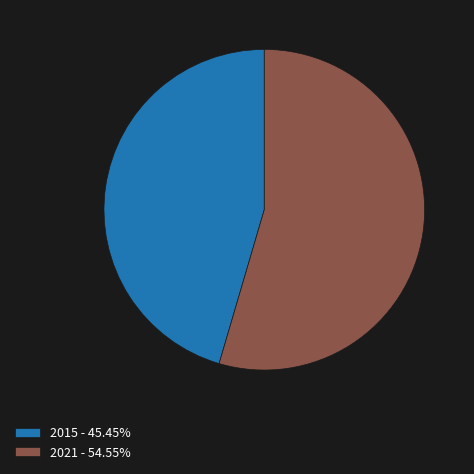

Is the sum of 2021 - 54.55% and 2015 - 45.45% greater than half?

Yes